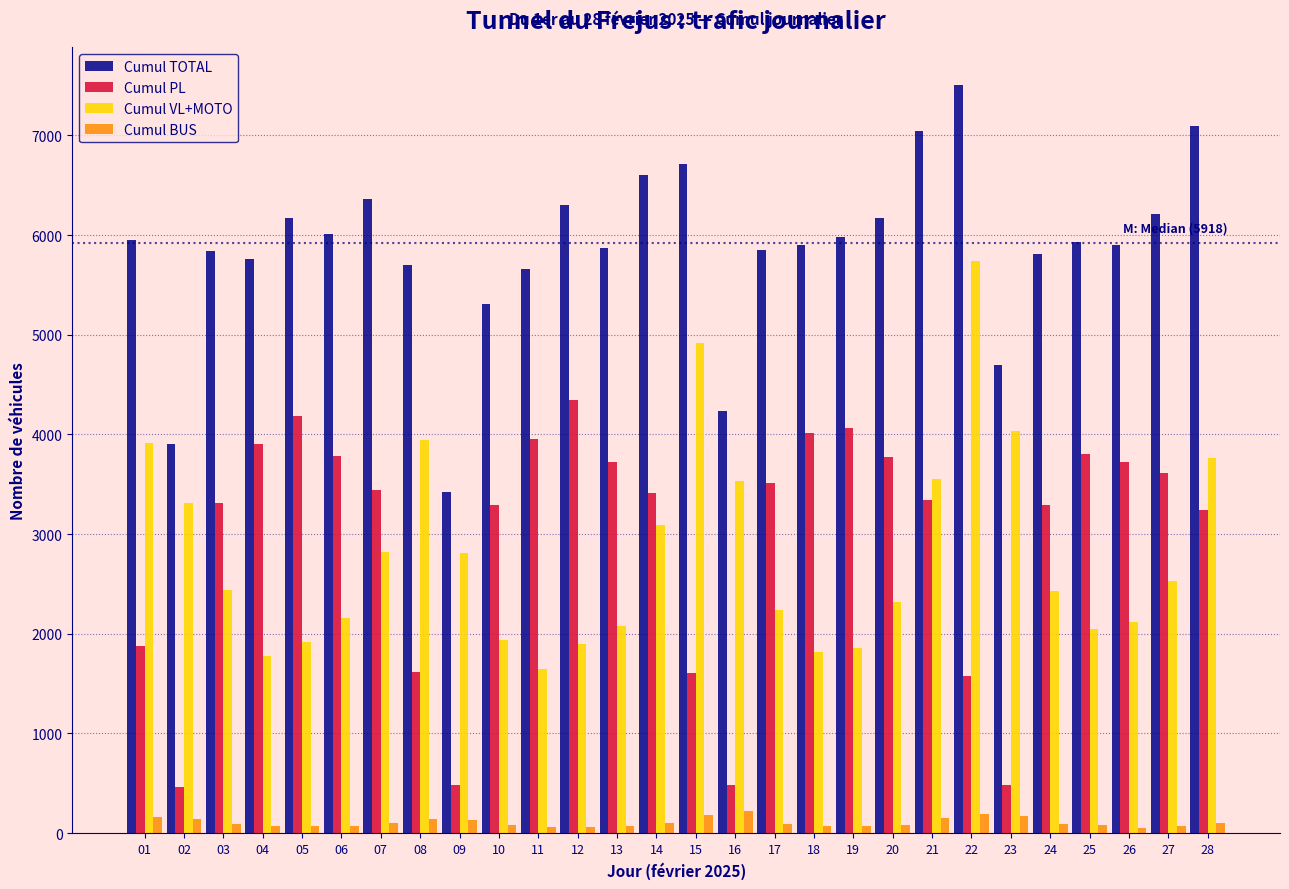

At how many categories does at least one series exceed 4433?

25